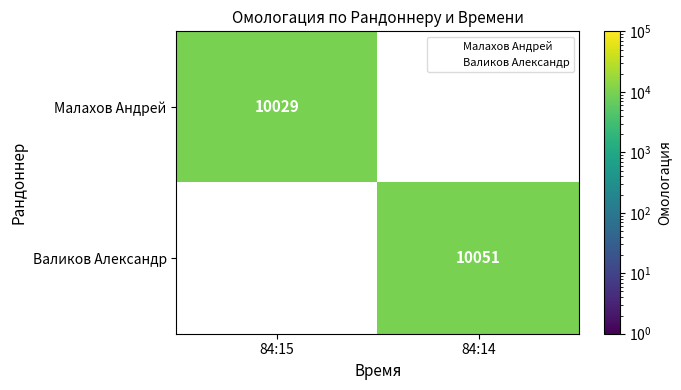

Count the number of data series in this chart.

2